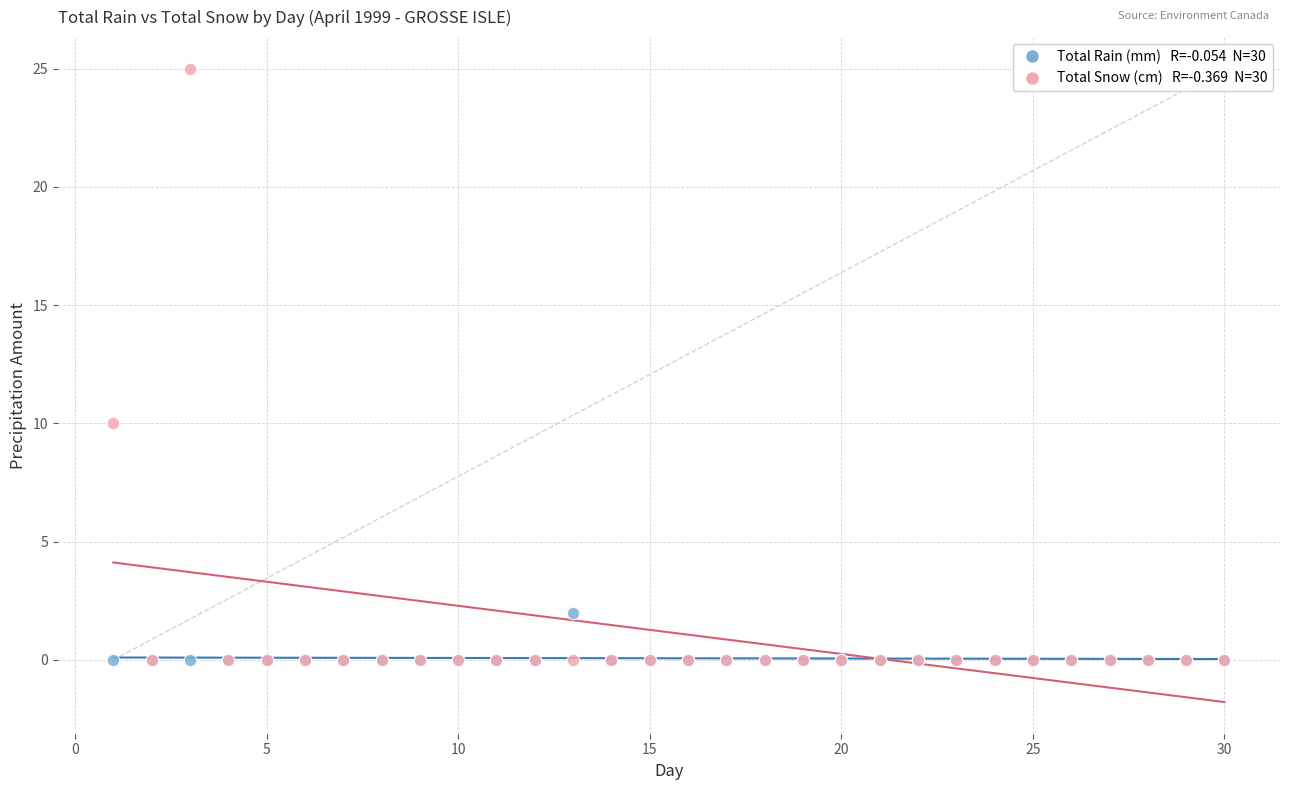

Across all series, what Y value is closest to 12?

10